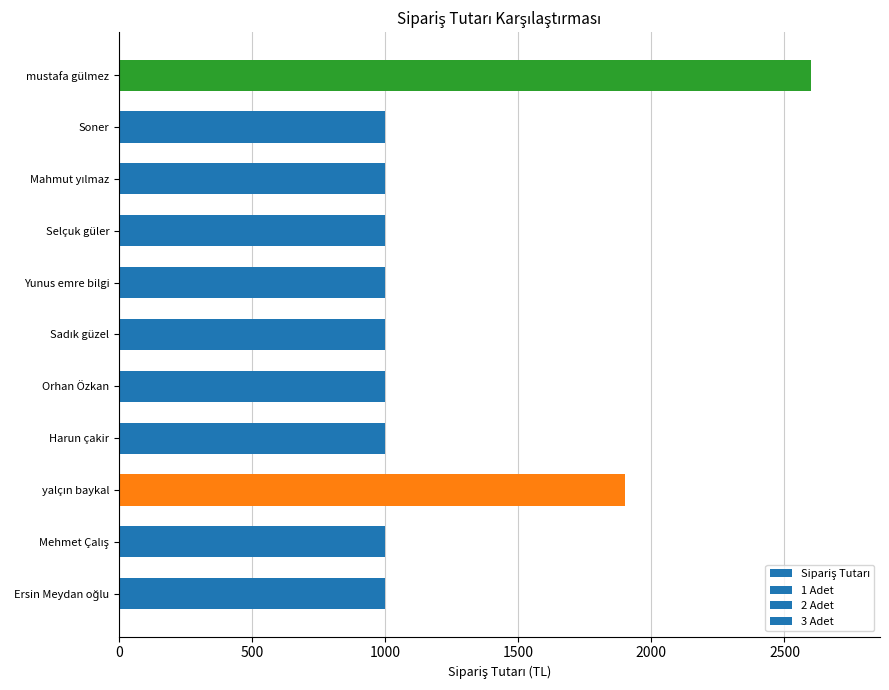

What is the average value?

1226